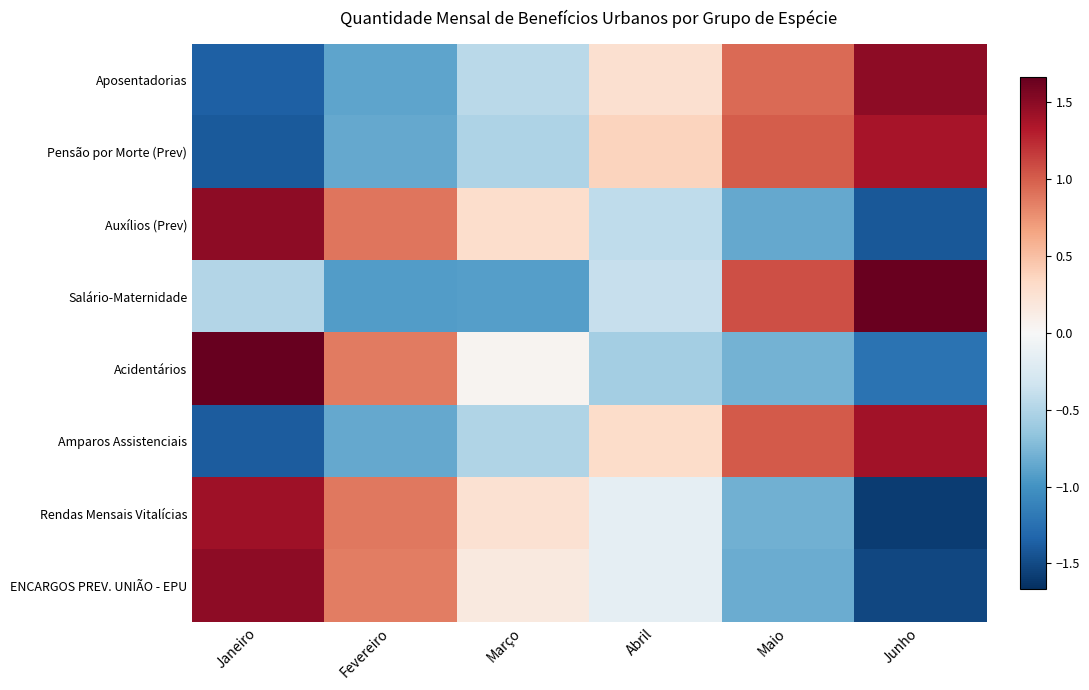

Which label corresponds to the largest value in the chart?

Janeiro